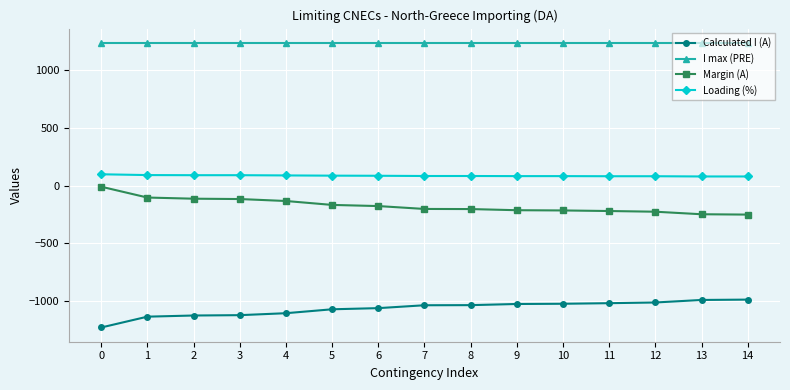

Is it true that Margin (A) equals -226 at 12?

True